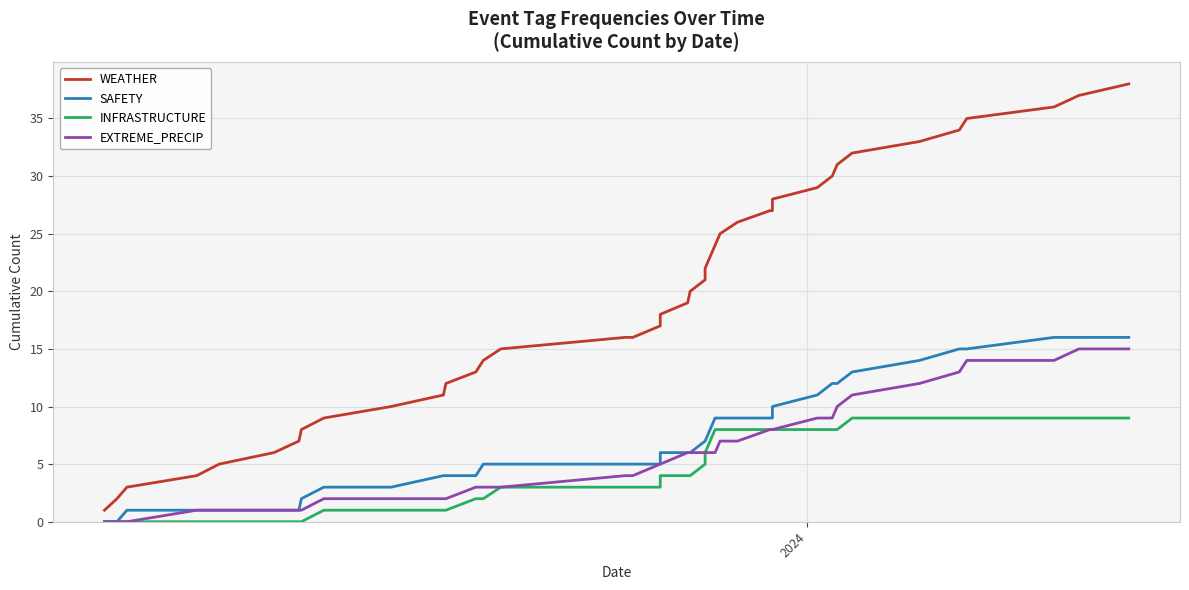

What are all the series names shown in the legend?

WEATHER, SAFETY, INFRASTRUCTURE, EXTREME_PRECIP